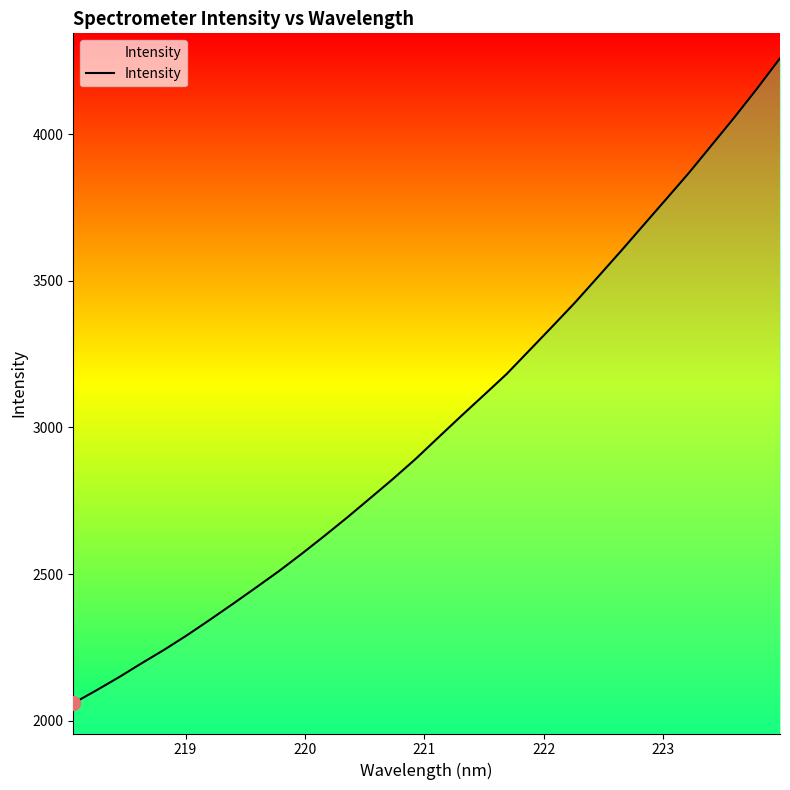

What is the difference between the maximum and minimum values?

2198.0